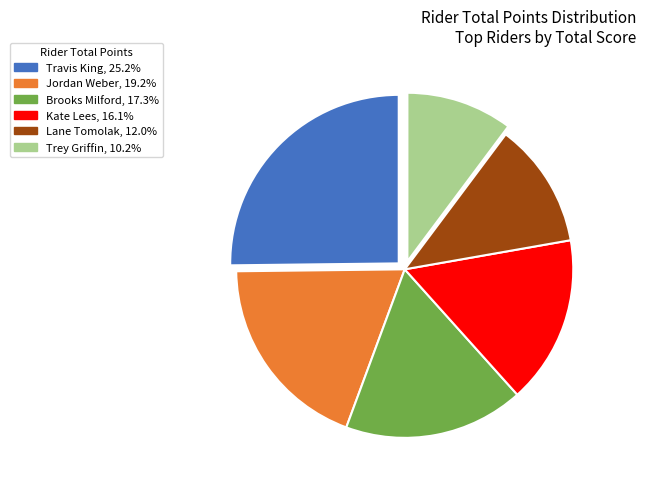

Is there a majority slice in this chart?

No